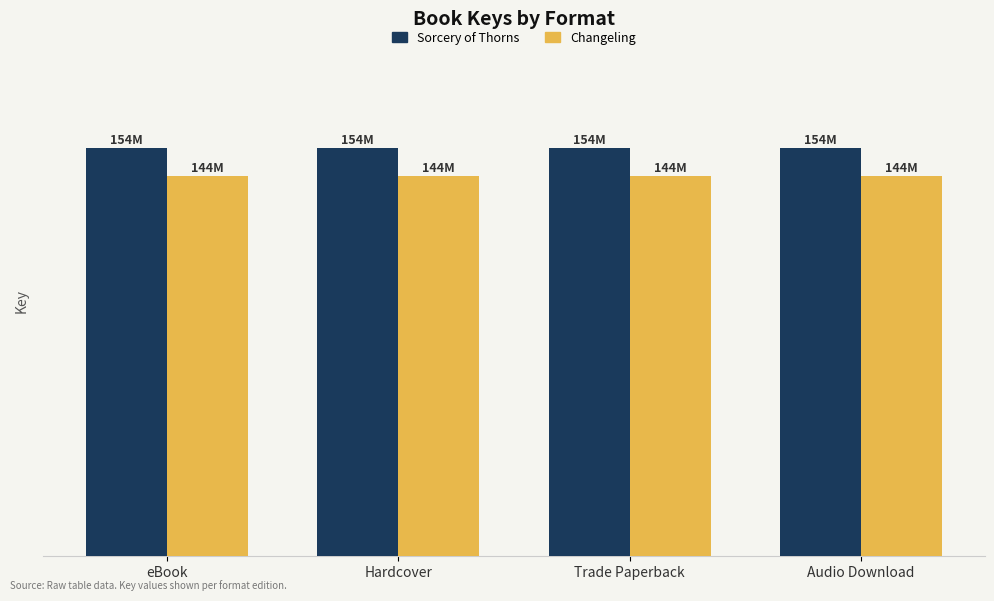

At which label does Sorcery of Thorns reach its peak?

eBook